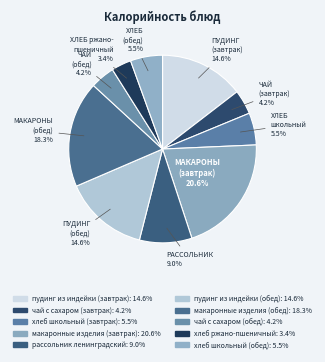

Is the sum of макаронные изделия (обед) and хлеб ржано-пшеничный greater than half?

No